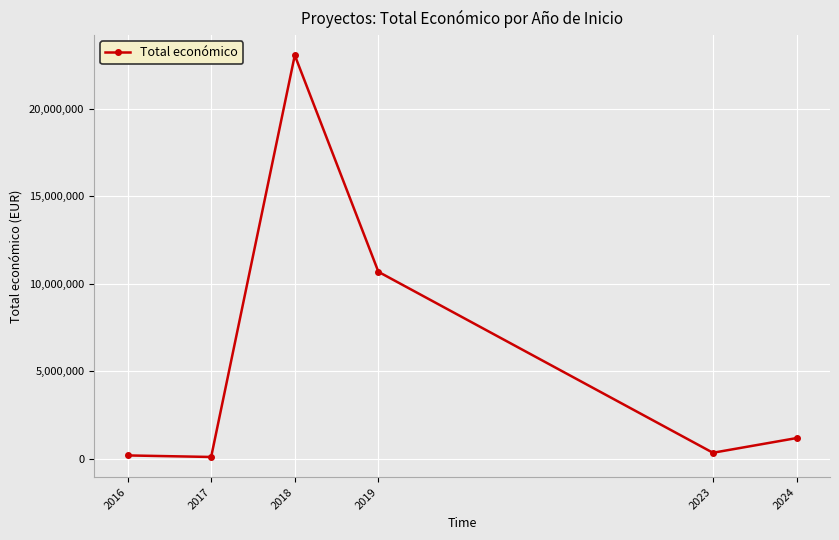

Is it true that the value at 2019 is 10684334?

True